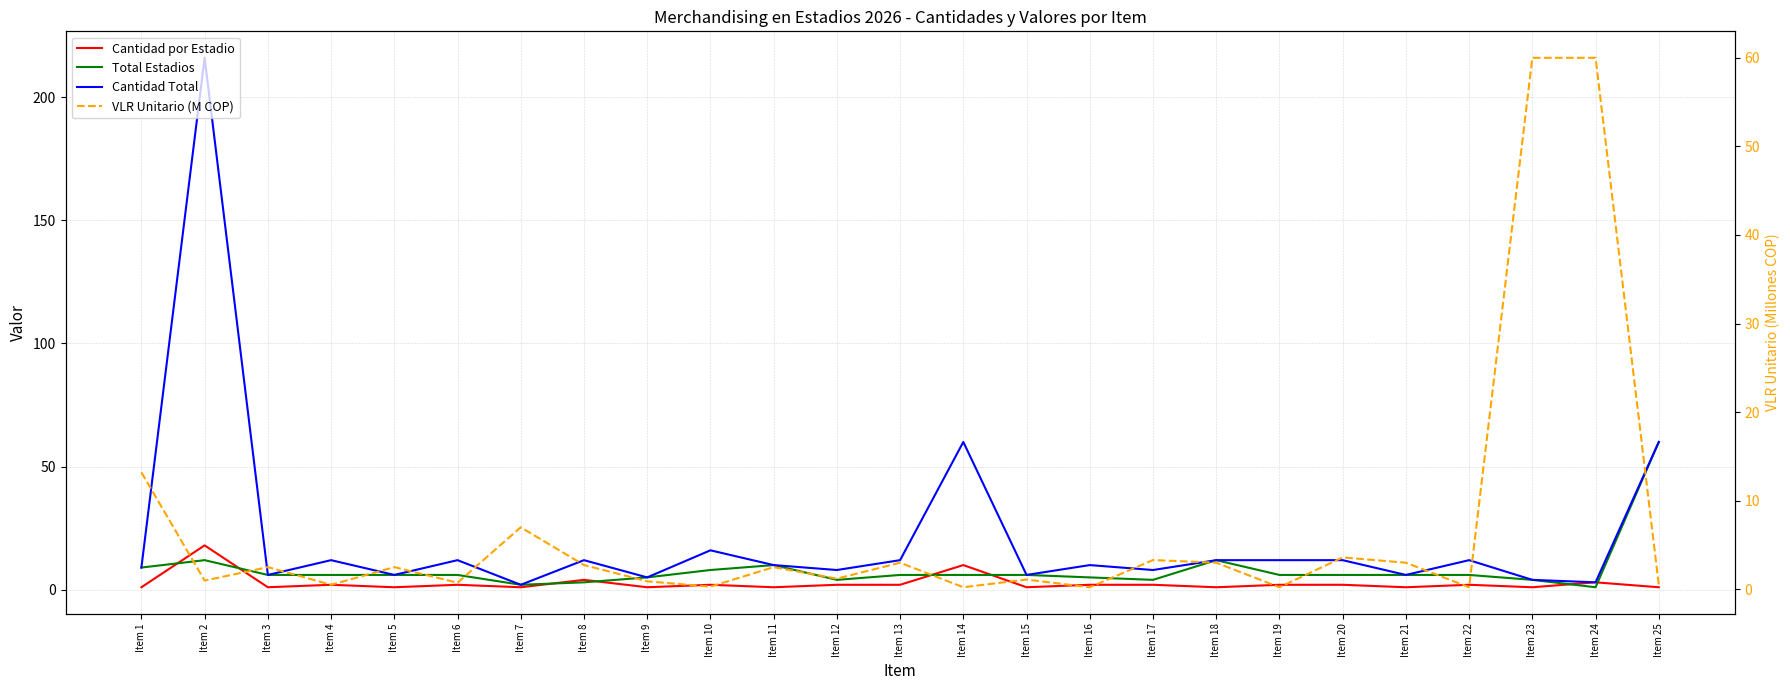

At how many categories does at least one series exceed 52?

5